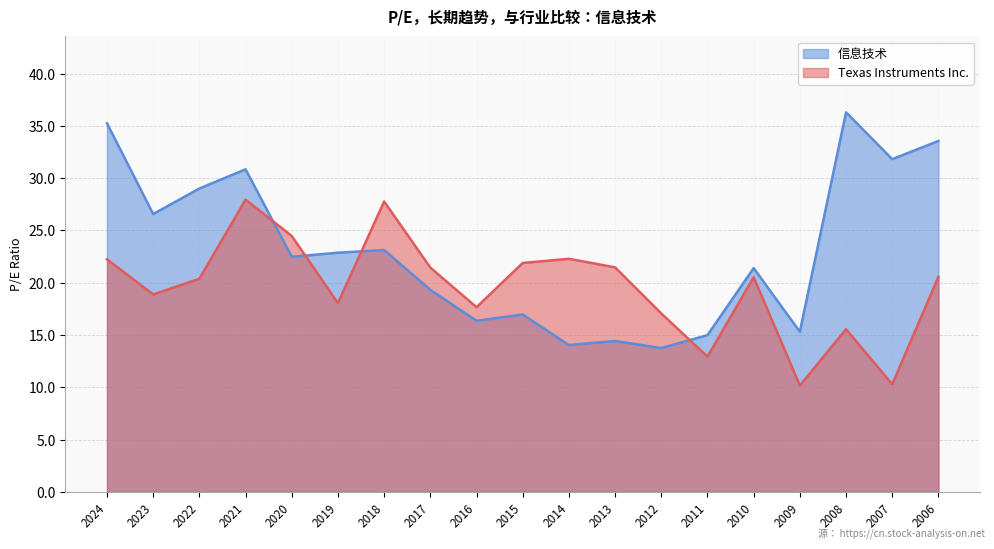

Is the value of Texas Instruments Inc. at 2008 greater than the value of 信息技术 at 2013?

Yes